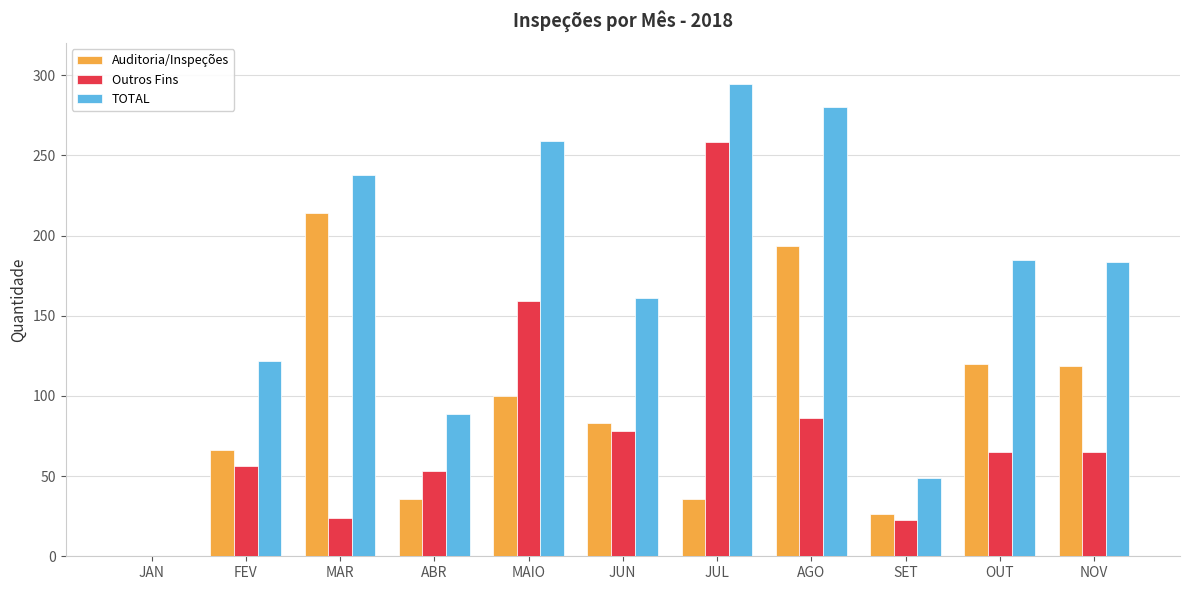

Which category has the highest value in the Outros Fins series?

JUL